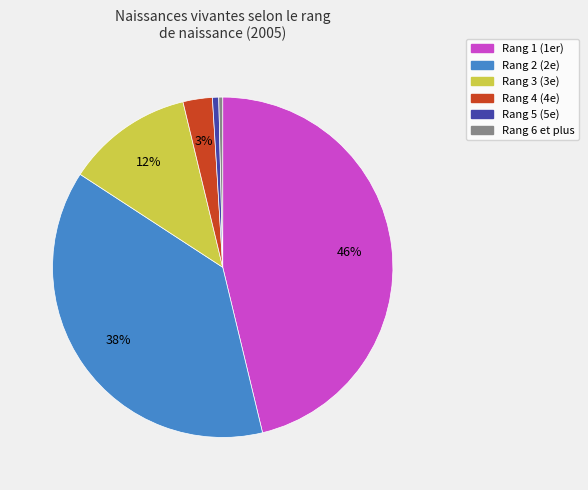

How many slices are in this pie chart?

6